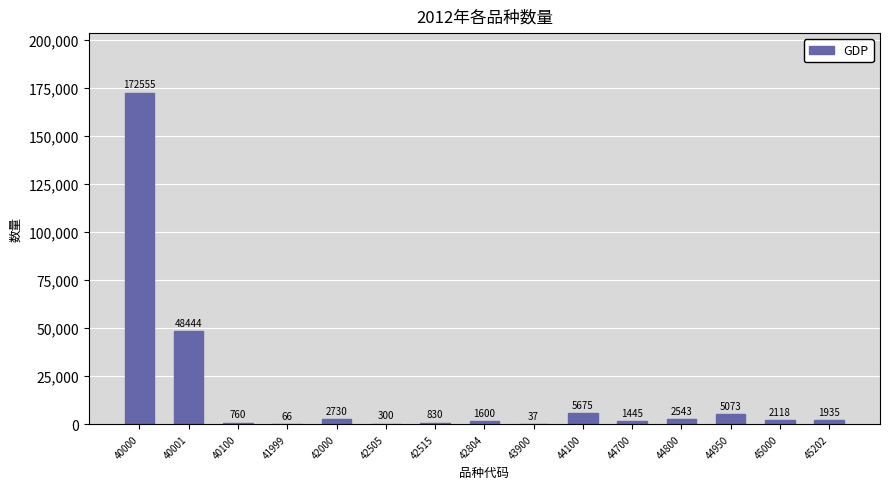

What is the sum of the values at 41999 and 45202?

2001